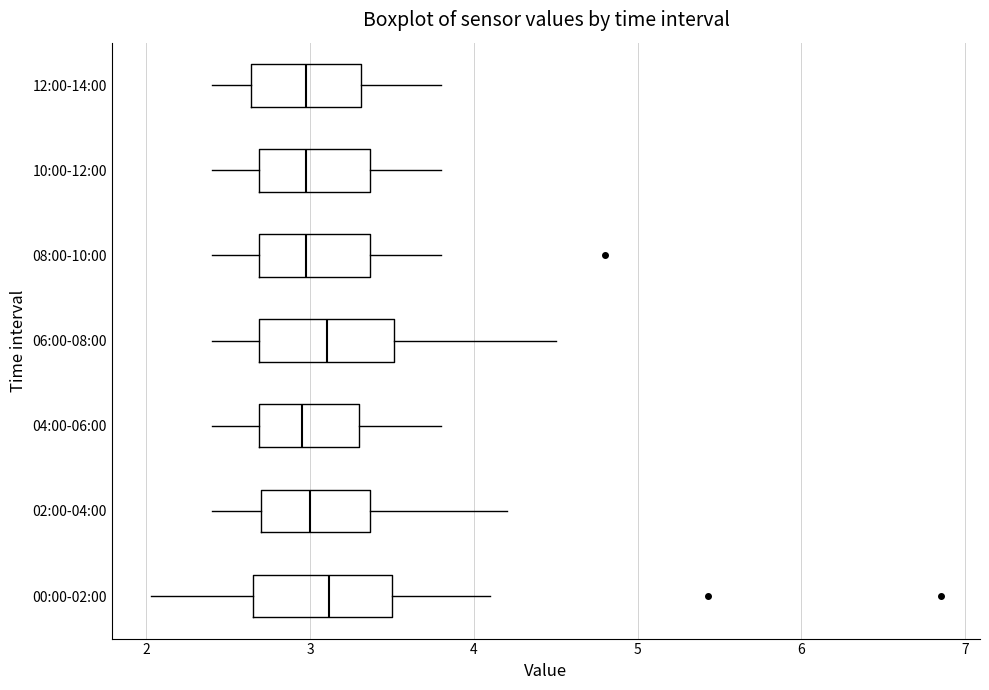

Where does the median line of the box for 12:00-14:00 sit on the x-axis? The values are not printed on the chart, so give them approximately, as read against the axis.

3.0